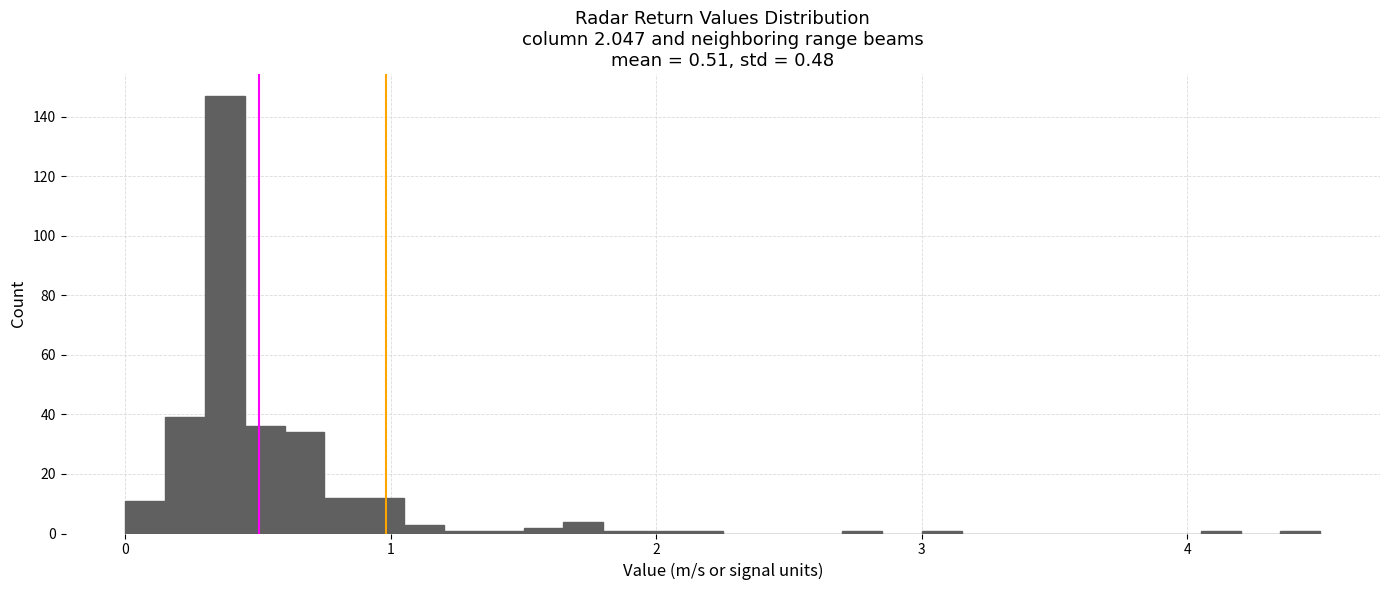

Read against the x-axis, roughly where is the centre of the tallest bar?

0.4